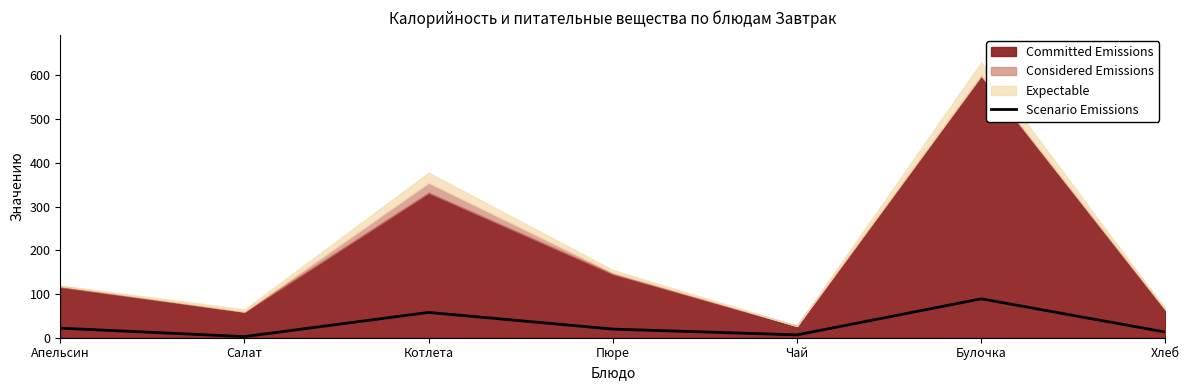

True or false: there are more than 2 points higher than both neighbors.

False